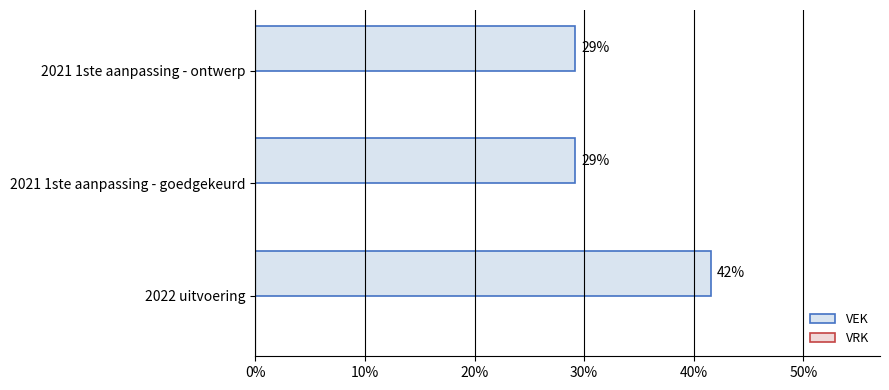

Are the bars horizontal?

Yes